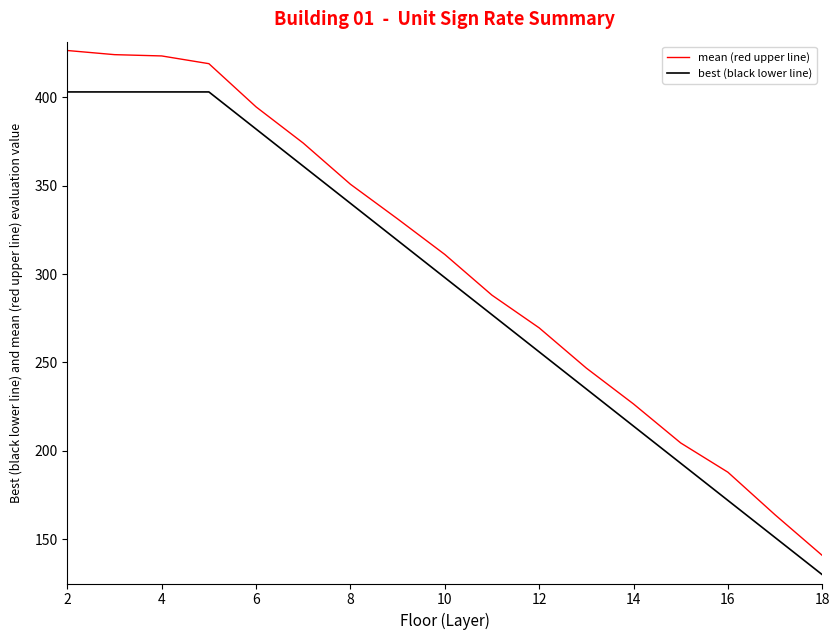

What is the difference between the second highest and second lowest values in the mean (red upper line) series?

260.2